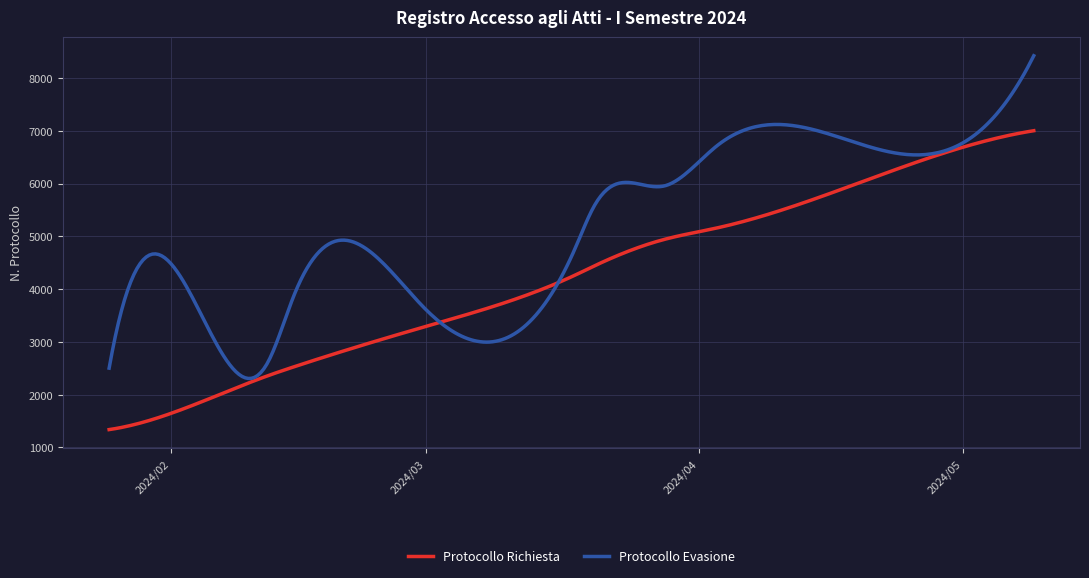

Which series has the widest spread of values?

Protocollo Evasione